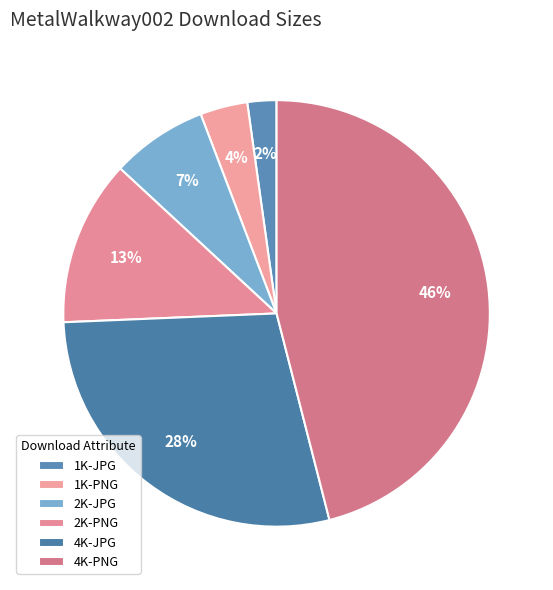

Is it true that 2K-PNG is 13% of the pie?

True